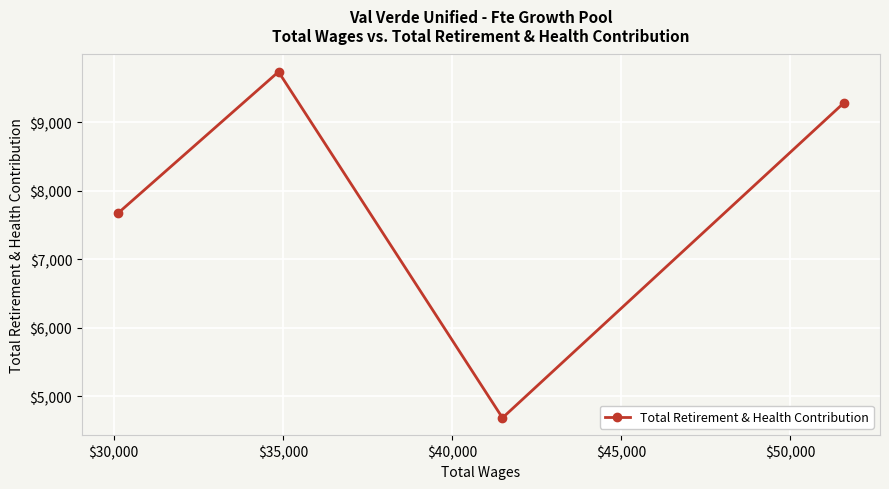

What is the value of the 1st point from the left?

7677